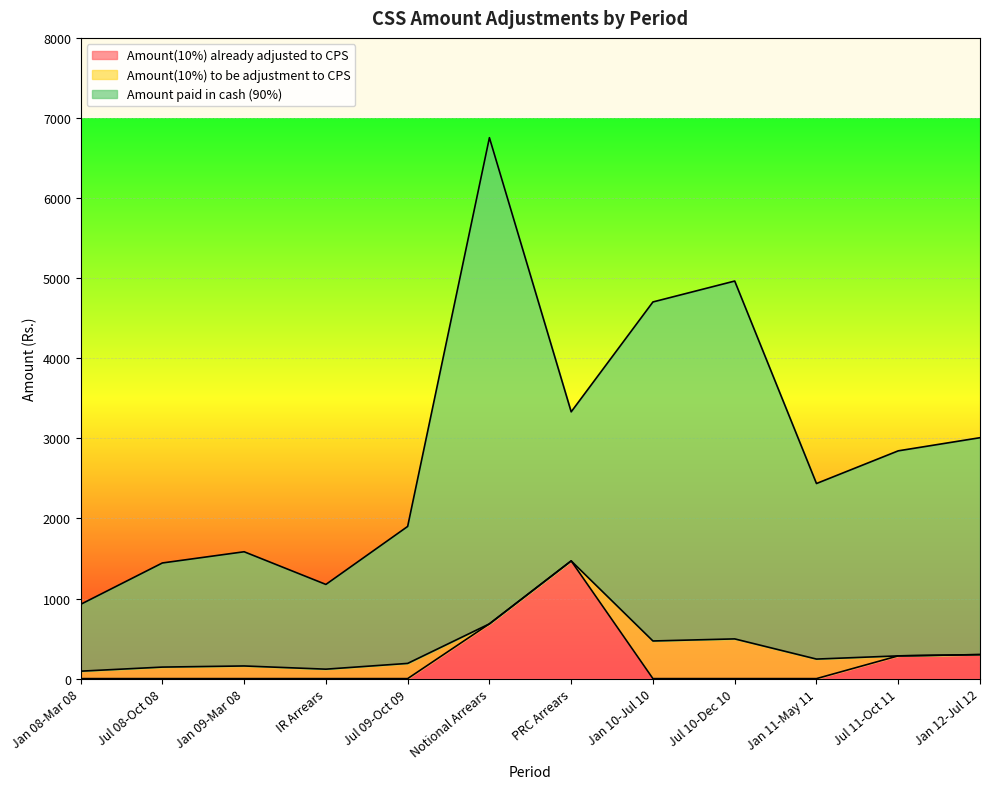

What is the average value of the Amount paid in cash (90%) series?

2535